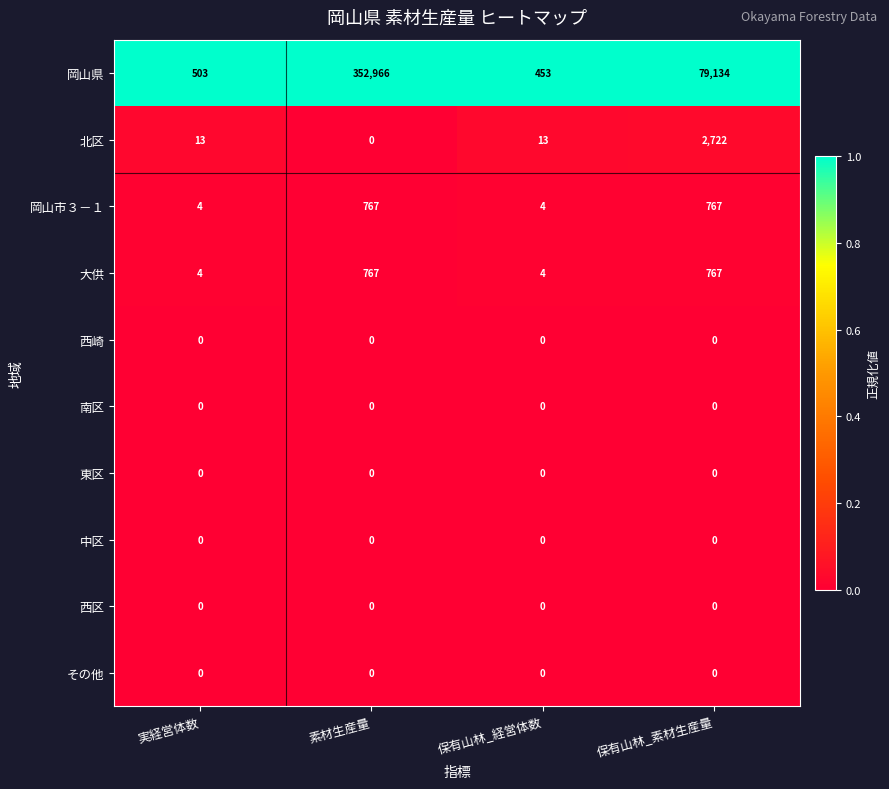

What is the total value across all series at 保有山林_経営体数?

474